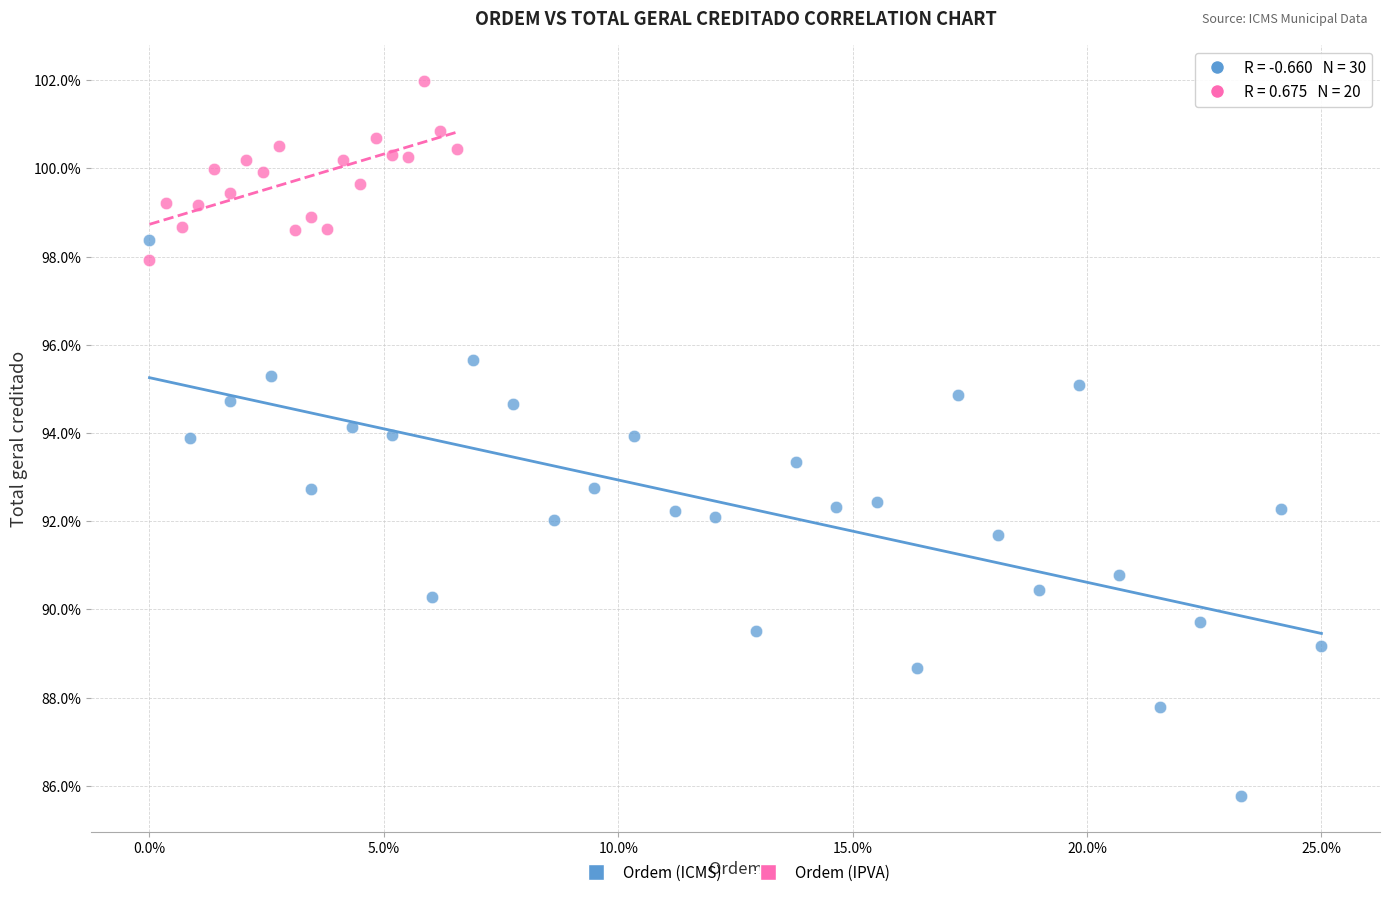

What are all the series names shown in the legend?

Ordem (ICMS), Ordem (IPVA)